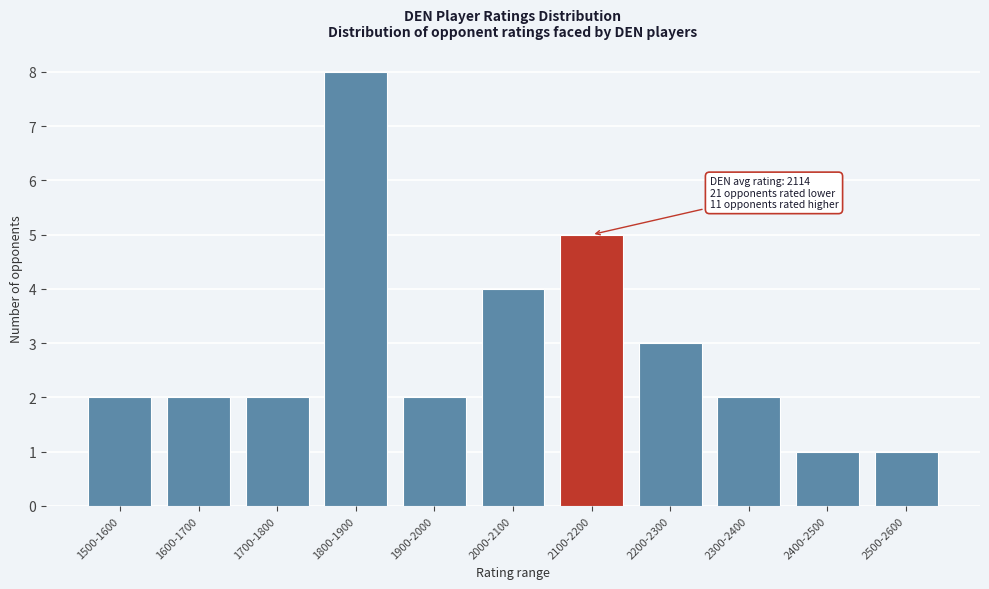

Reading left to right, list all the values displayed in this chart.

1500-1600=2	1600-1700=2	1700-1800=2	1800-1900=8	1900-2000=2	2000-2100=4	2100-2200=5	2200-2300=3	2300-2400=2	2400-2500=1	2500-2600=1